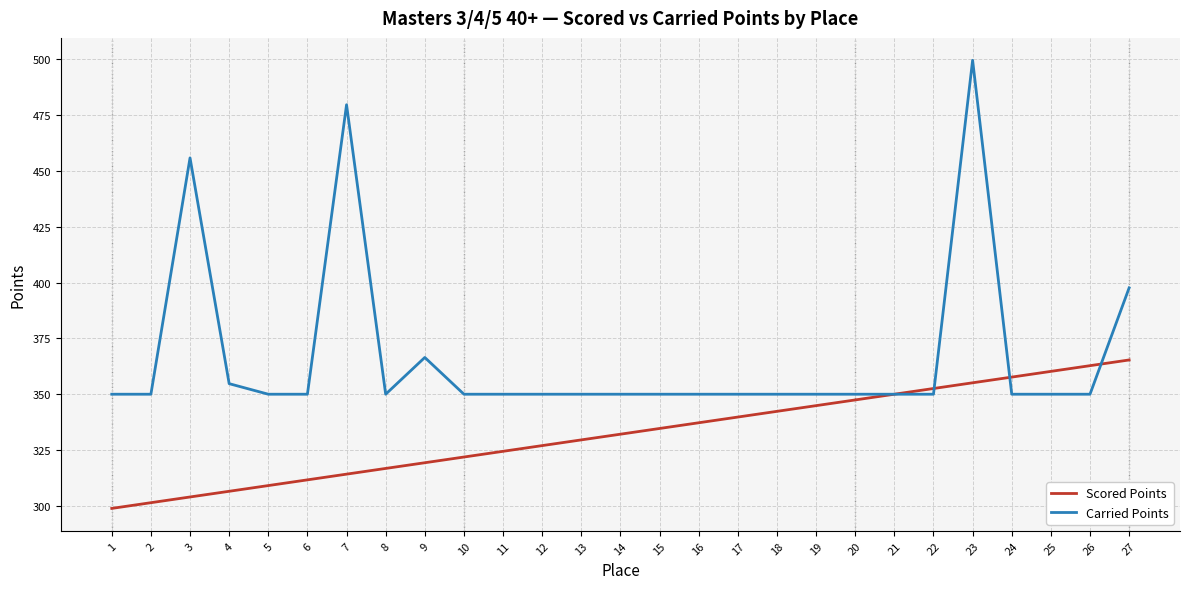

Where does the Scored Points series first go above 332?

14